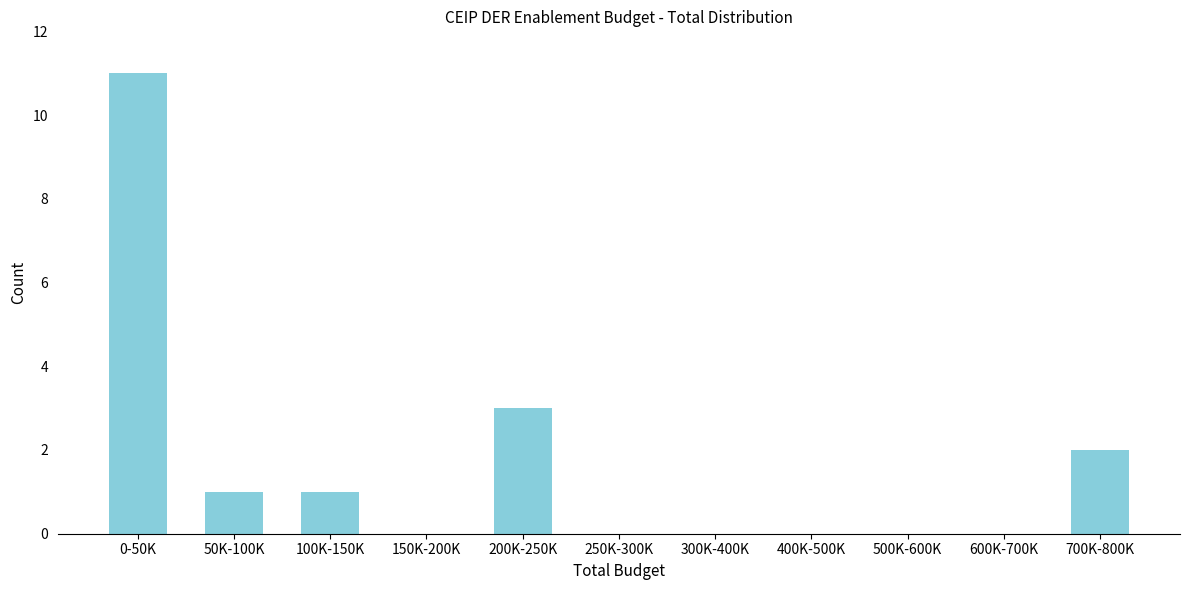

What is the maximum value shown in the chart?

11